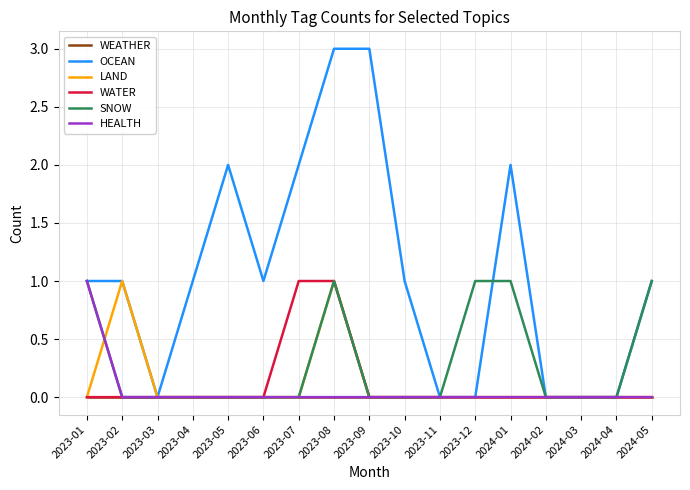

What is the difference between the highest and lowest values at 2023-05?

2